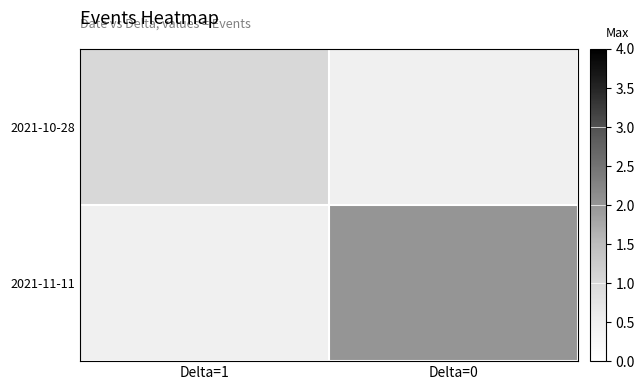

Count the number of data series in this chart.

2